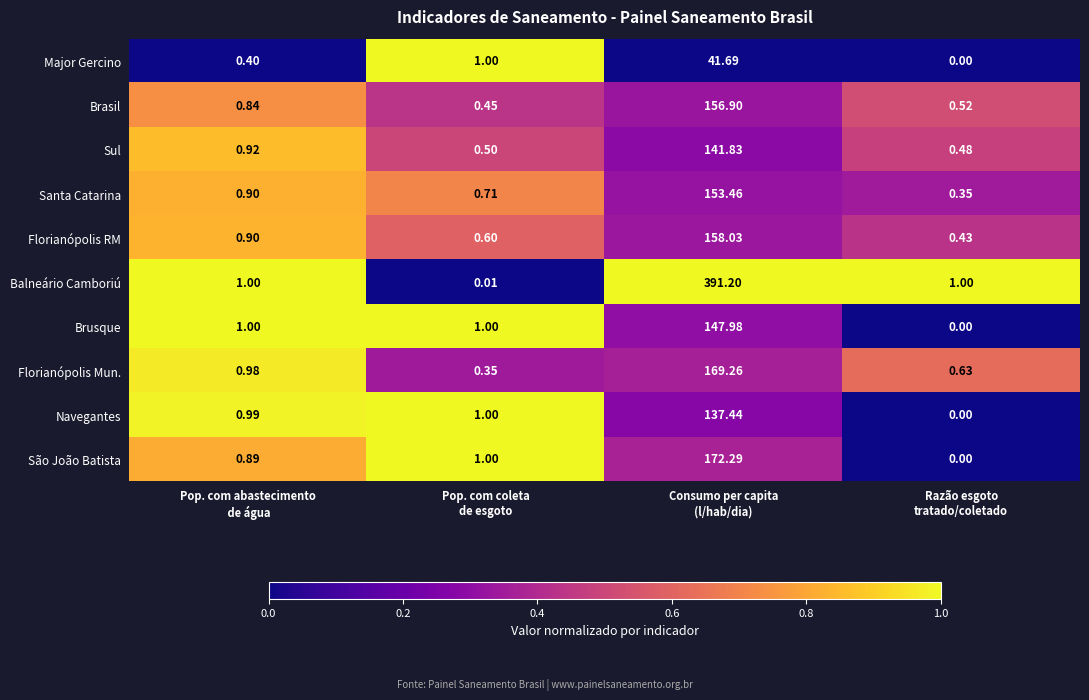

At which category is the sum across all series the highest?

Consumo per capita
(l/hab/dia)